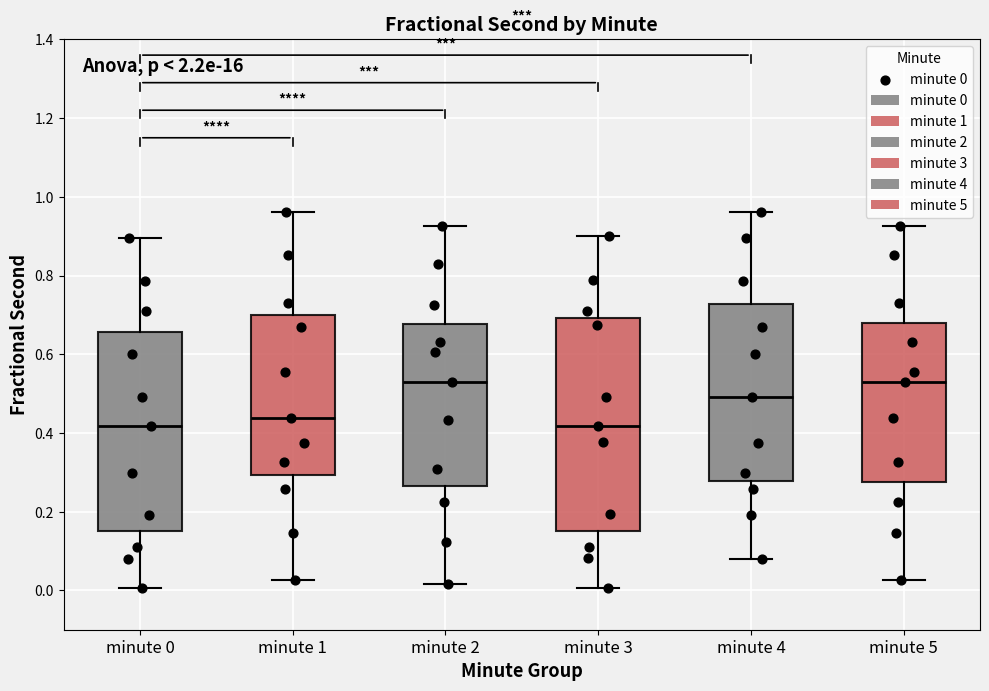

Reading left to right, transcribe this box plot: for each box, give where its median line is, the range the box spans, and where its two whiskers end, as read against the y-axis. The values are not printed on the chart, so give them approximately, as read against the axis.

minute 0: median 0.42, box 0.16 to 0.66, whiskers 0.00 to 0.90
minute 1: median 0.44, box 0.30 to 0.70, whiskers 0.02 to 0.96
minute 2: median 0.52, box 0.26 to 0.68, whiskers 0.02 to 0.92
minute 3: median 0.42, box 0.16 to 0.70, whiskers 0.00 to 0.90
minute 4: median 0.50, box 0.28 to 0.72, whiskers 0.08 to 0.96
minute 5: median 0.52, box 0.28 to 0.68, whiskers 0.02 to 0.92